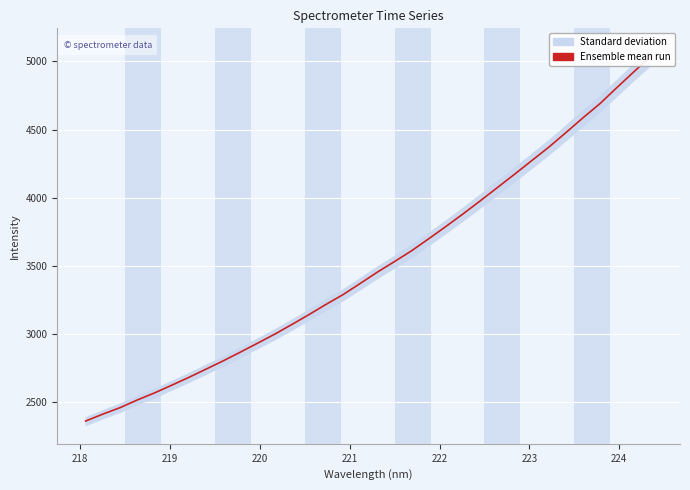

What is the smallest value displayed?

2362.2